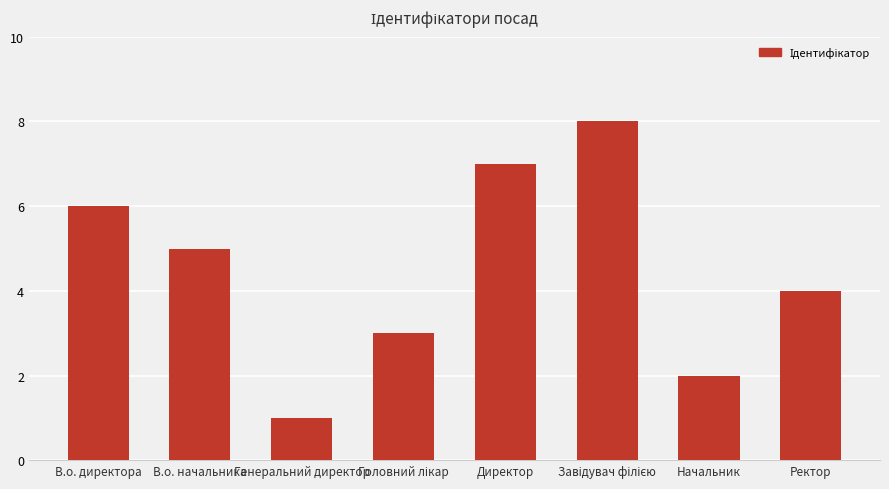

At which category does the chart reach its minimum across all series?

Генеральний директор